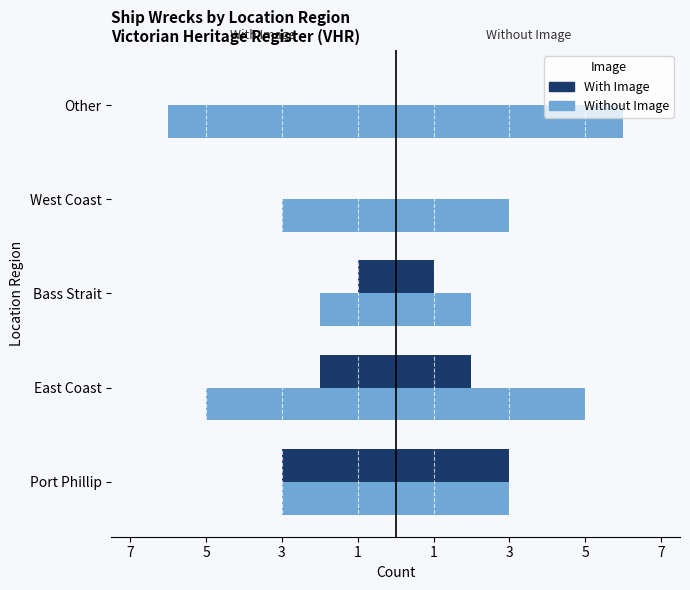

Rank the series at West Coast from highest to lowest value.

With Image, Without Image (left)